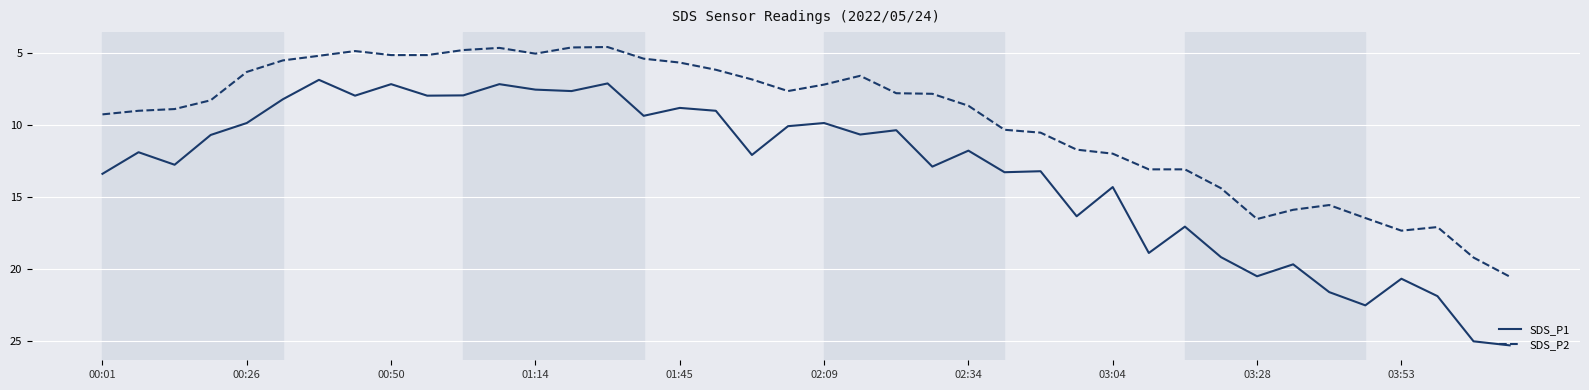

Which series has the largest total across all categories?

SDS_P1